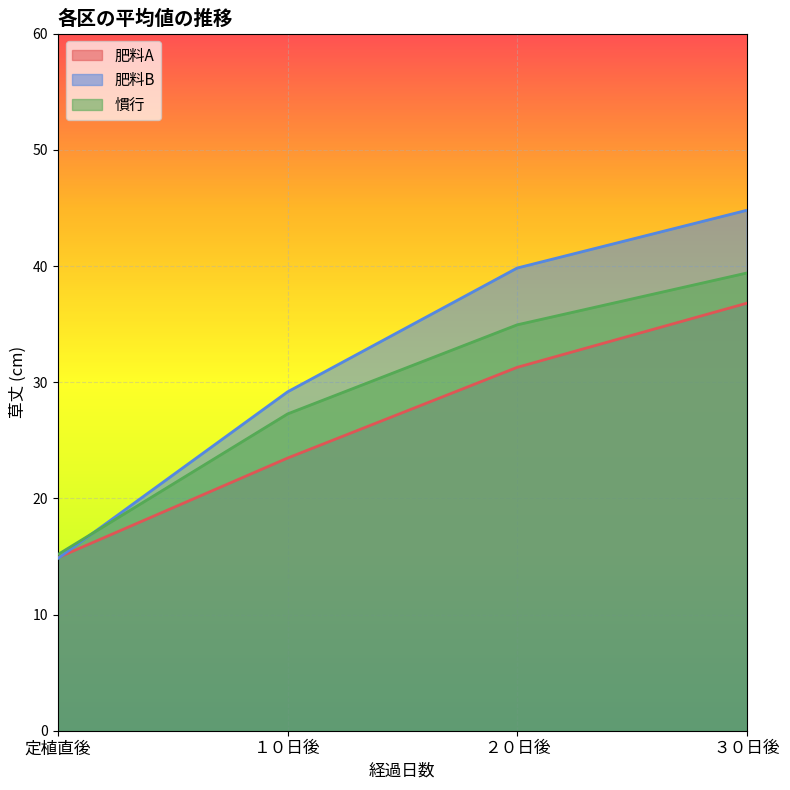

Which category has the highest value in the 肥料A series?

３０日後